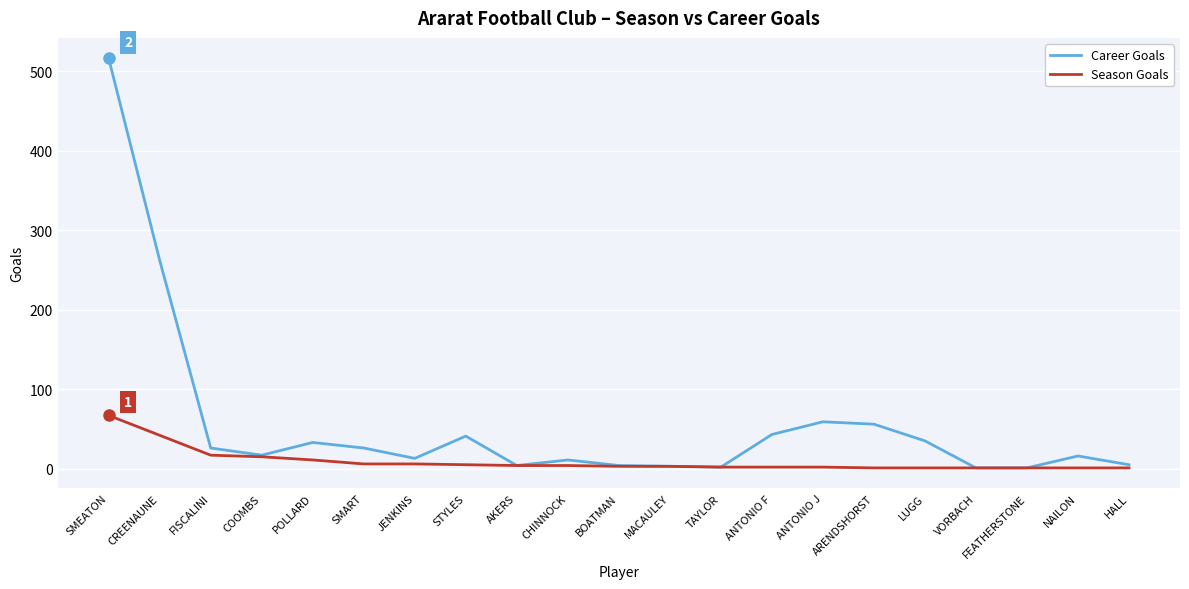

Which series has the widest spread of values?

Career Goals